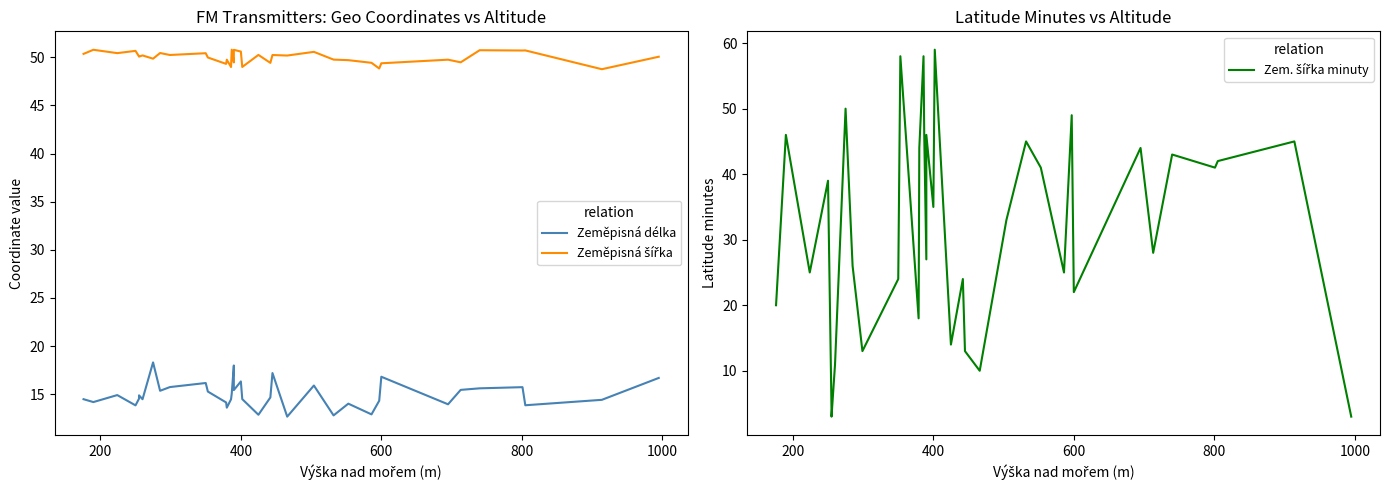

List the series in order of their peak value, highest first.

Zem. šířka minuty, Zeměpisná šířka, Zeměpisná délka